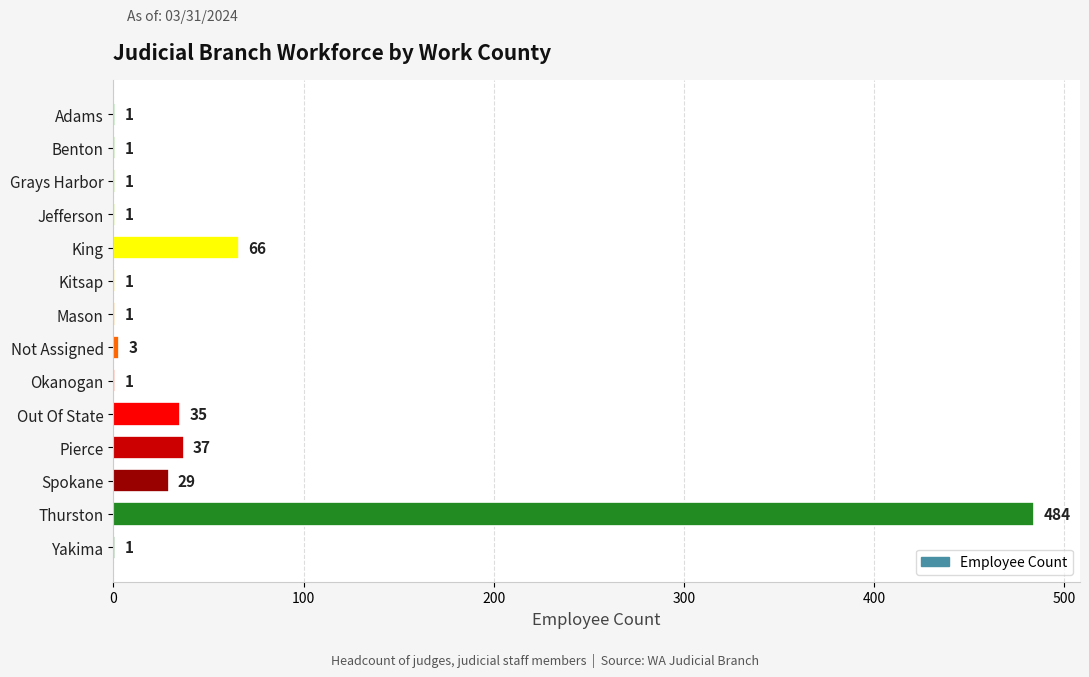

How many series are shown in this chart?

1